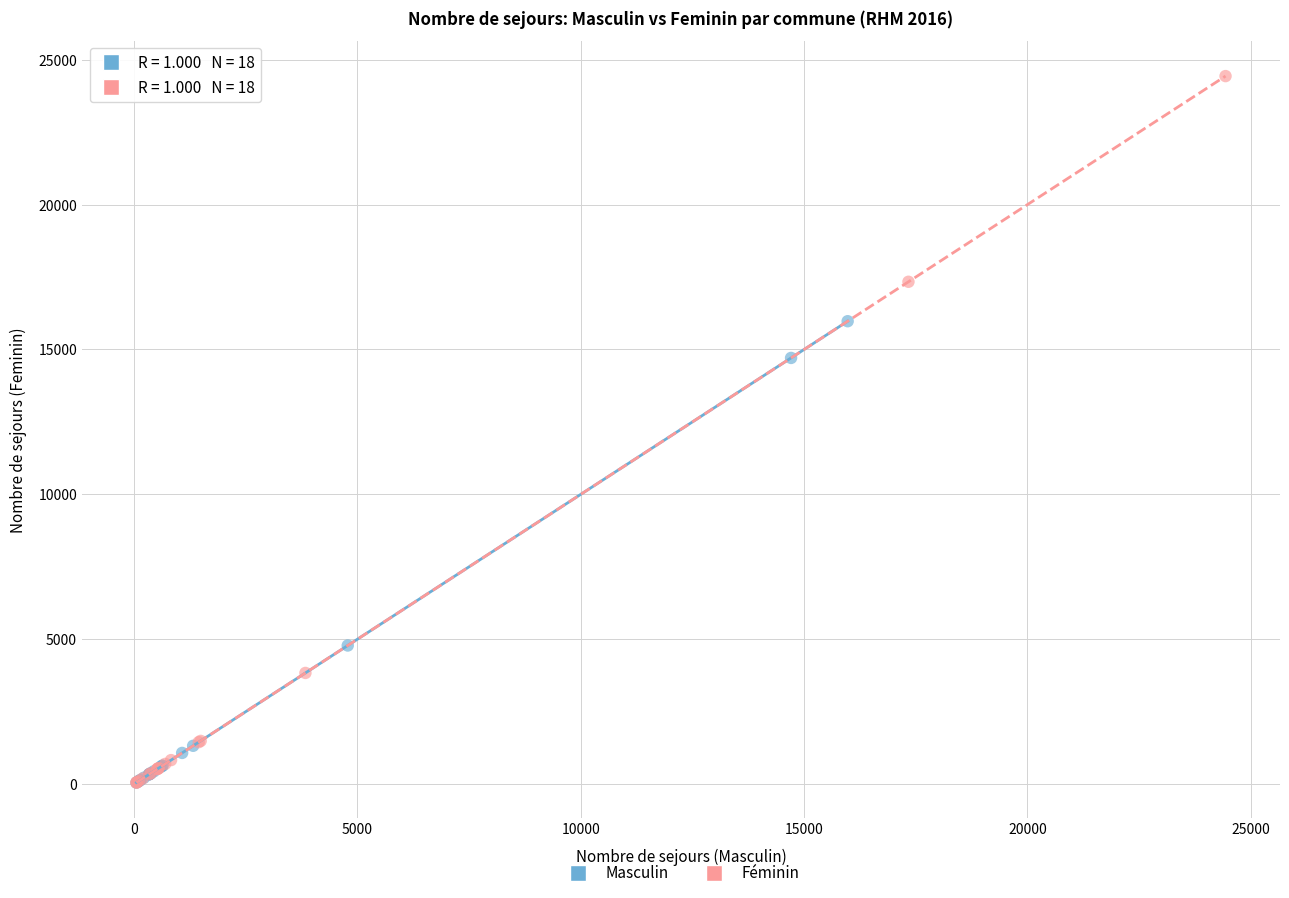

What are all the series names shown in the legend?

Masculin, Féminin